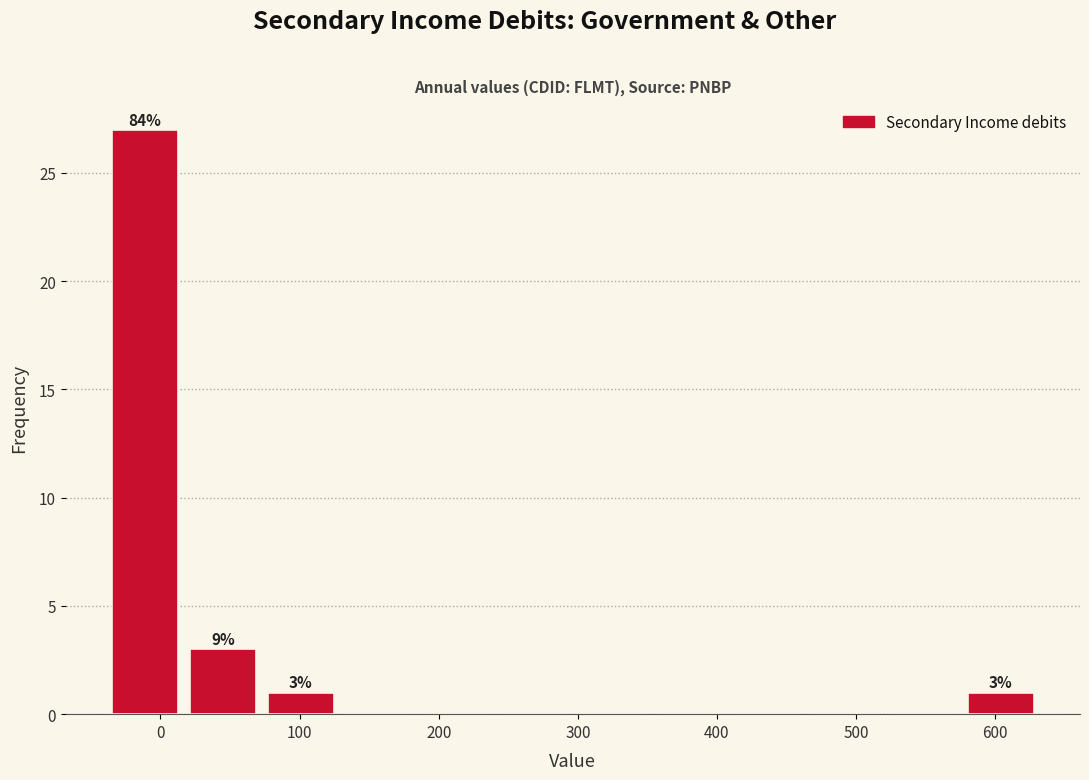

Over which range of the x-axis is the bar tallest?

-40 to 20